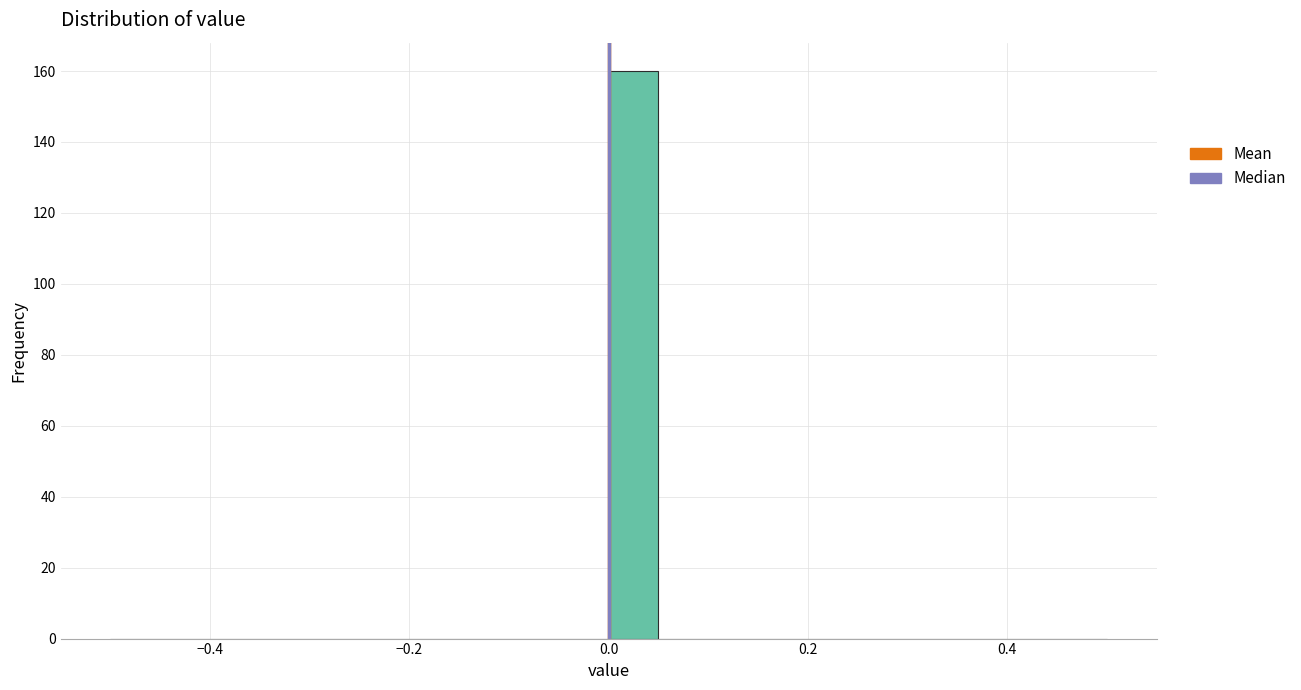

Read against the x-axis, roughly where is the centre of the tallest bar?

0.02